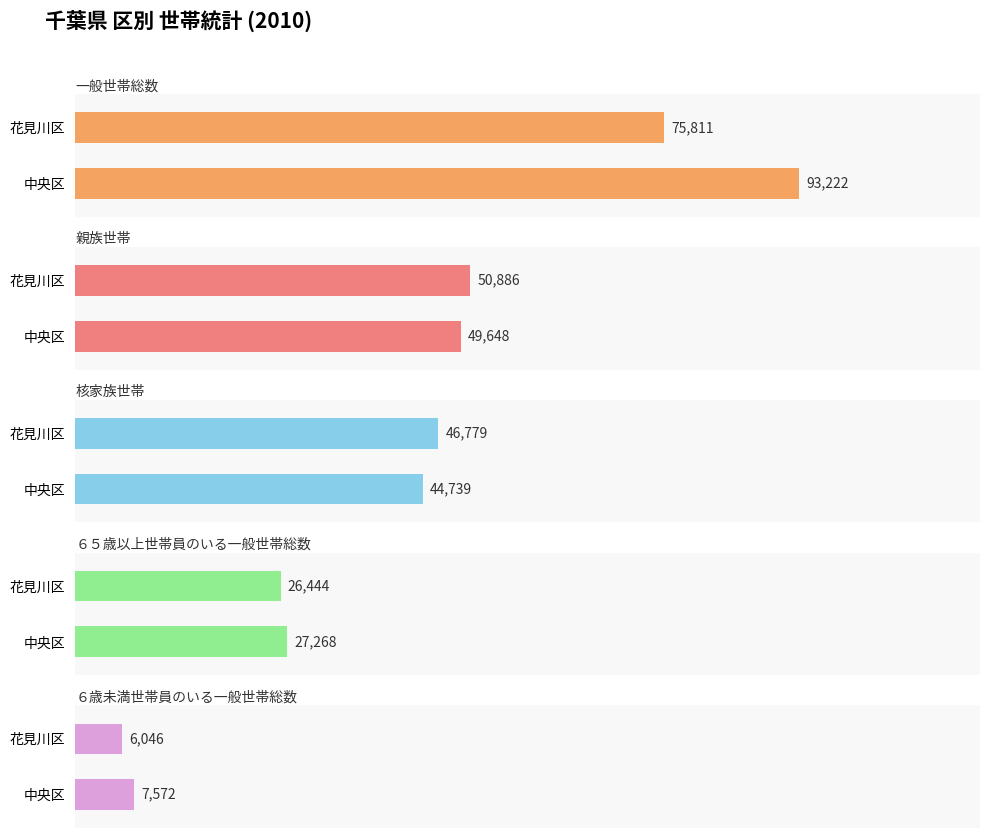

Is it true that 核家族世帯 equals 2891 at 6?

False